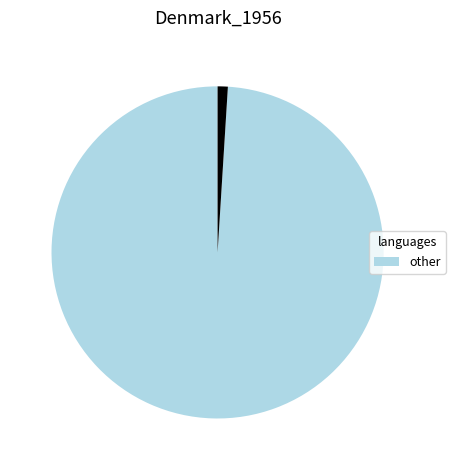

Does any single category account for the majority?

Yes